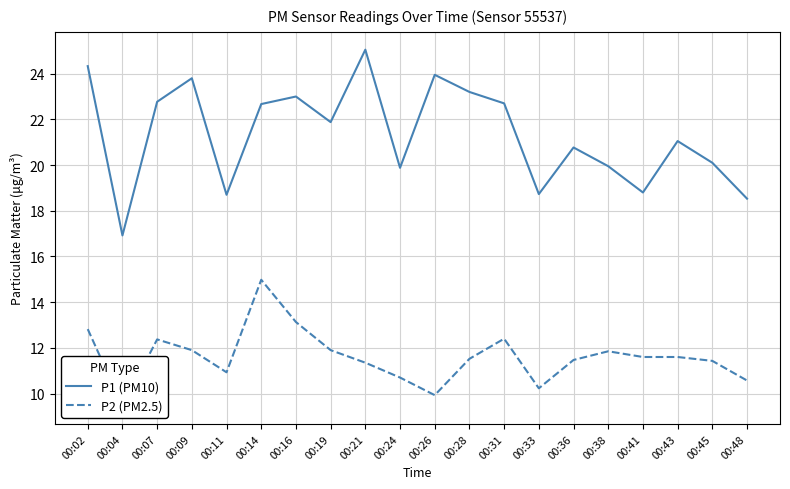

True or false: P1 (PM10) and P2 (PM2.5) cross at least once.

False